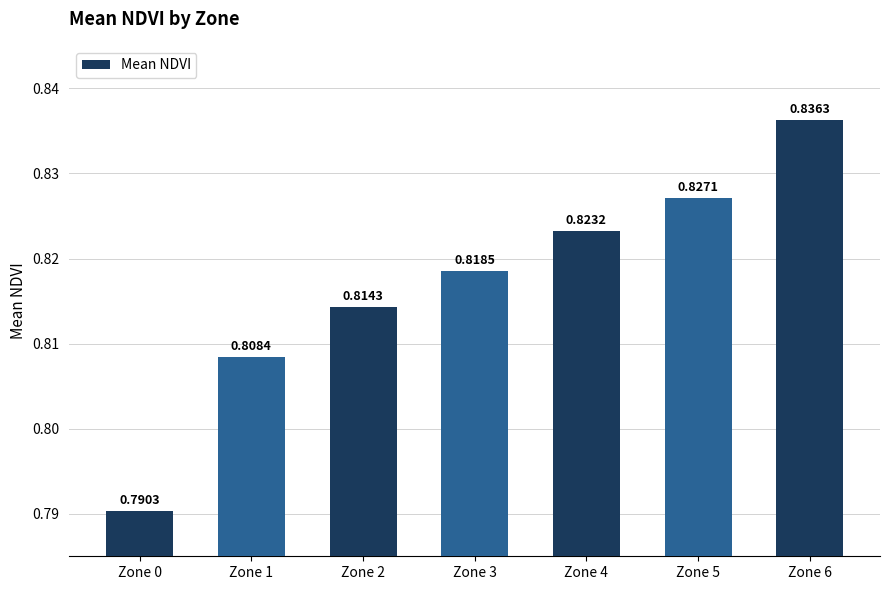

Between Zone 4 and Zone 6, which is larger?

Zone 6